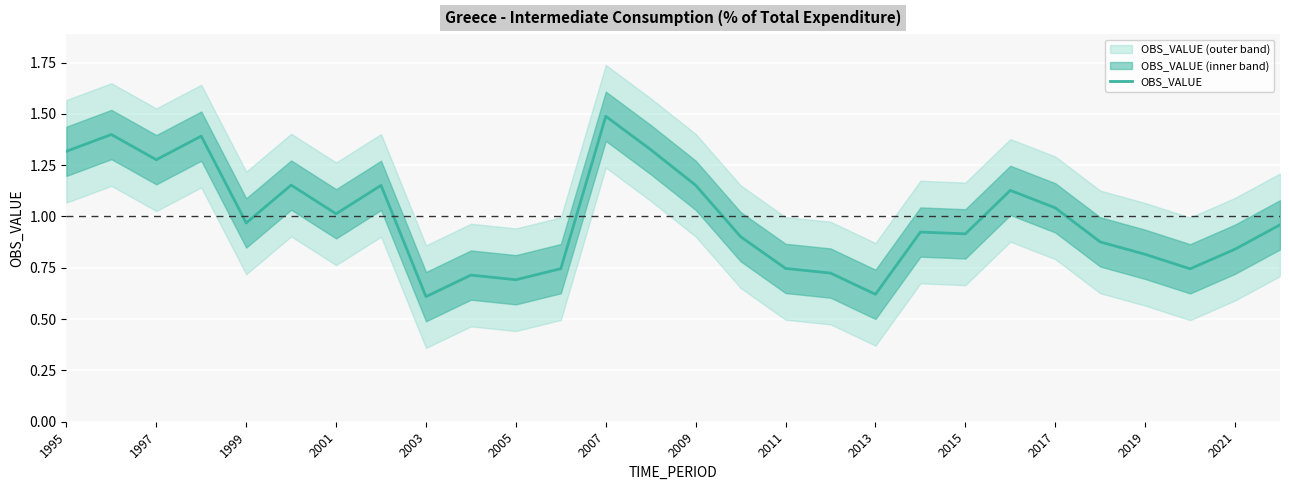

The value of OBS_VALUE at 1995 is 1.3. True or false?

True